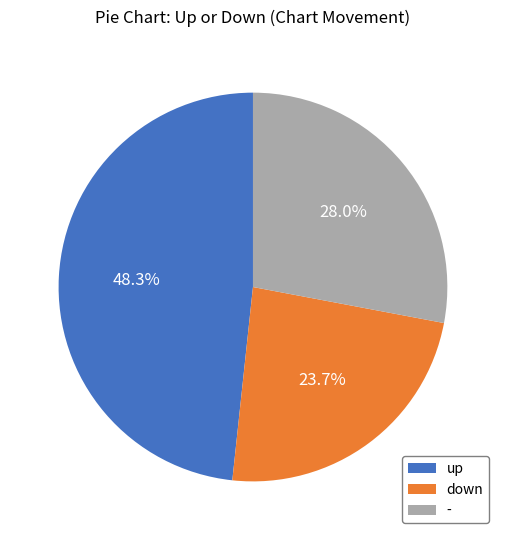

Rank the categories by value from highest to lowest.

up, -, down